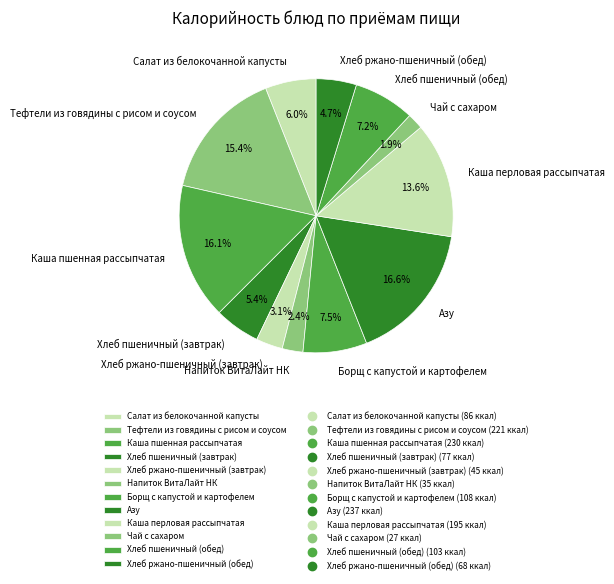

Is Хлеб пшеничный (обед) the majority of the pie?

No